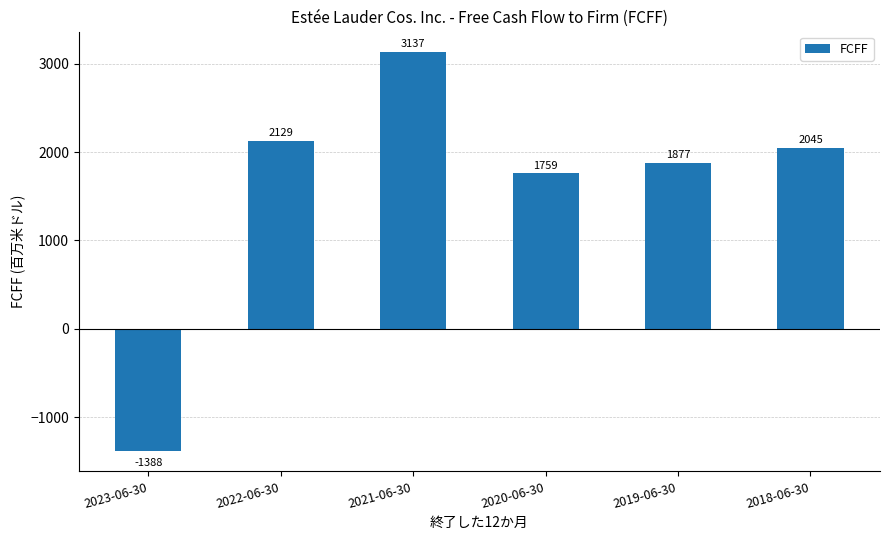

Rank the categories by value from highest to lowest.

2021-06-30, 2022-06-30, 2018-06-30, 2019-06-30, 2020-06-30, 2023-06-30